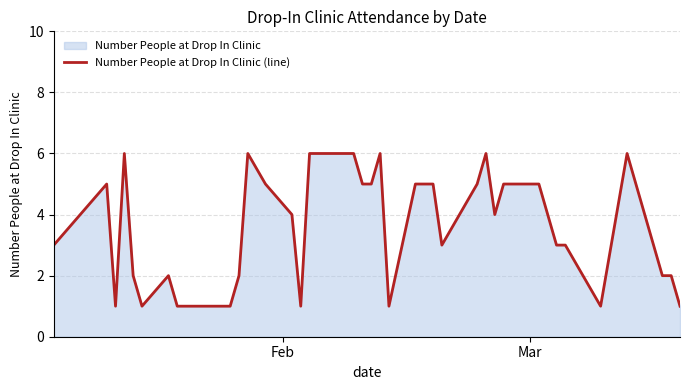

What is the maximum value shown in the chart?

6